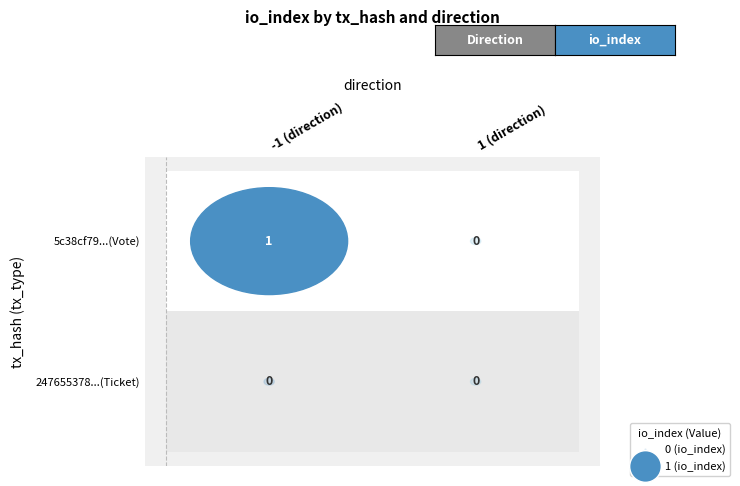

Reading left to right, list all the values displayed in this chart.

5c38cf79a781f64e0676f60615ea66b3caca142: 1	0
247655378a9e67734e0e1f88d7418b38bbbc168: 0	0